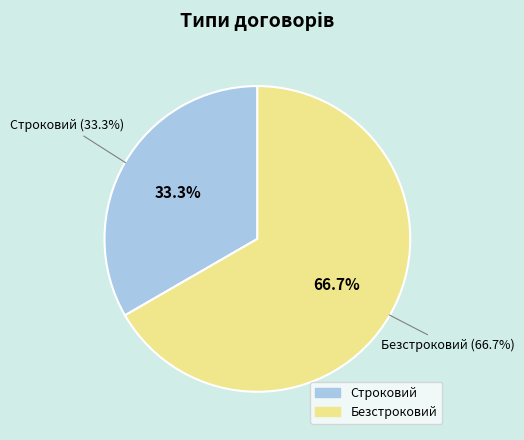

To the nearest percent, what percentage of the pie is Строковий?

33%